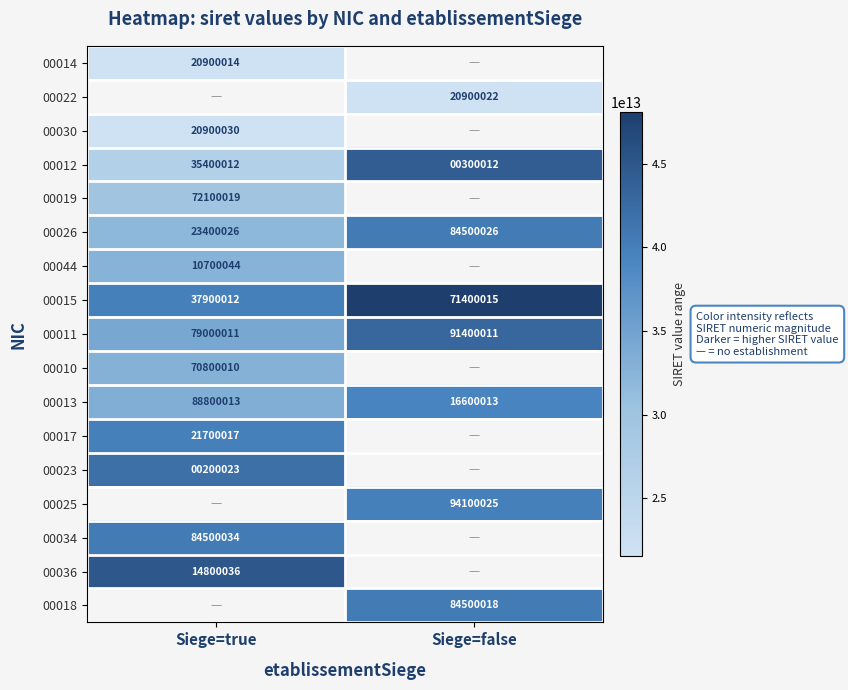

What is the difference between the 00015 values at Siege=false and Siege=true?

33500003